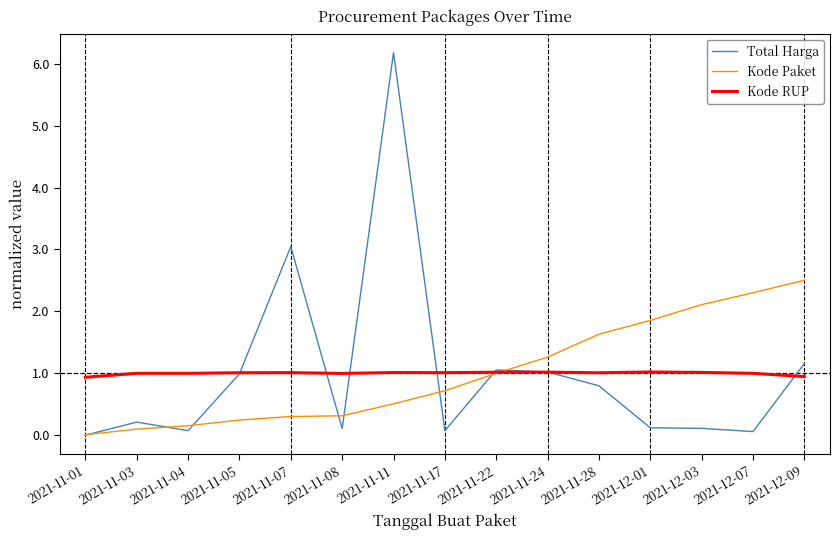

What is the highest value of the Total Harga series?

6.2